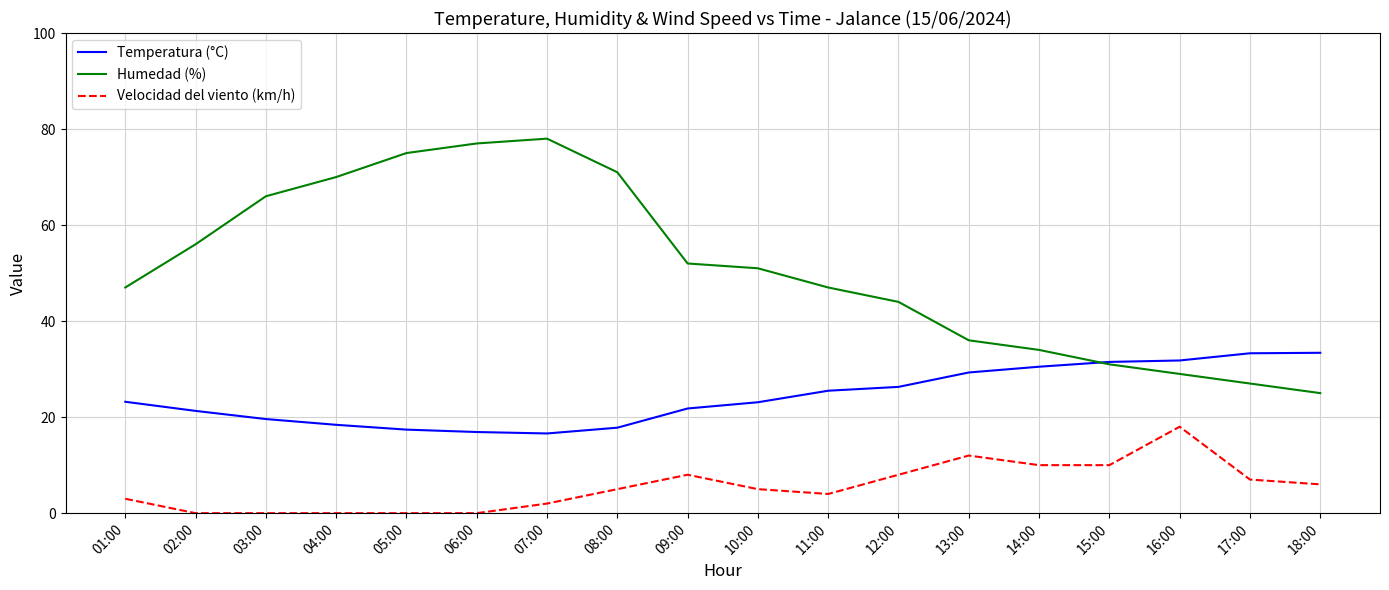

Which series changed the most between 14:00 and 15:00?

Humedad (%)